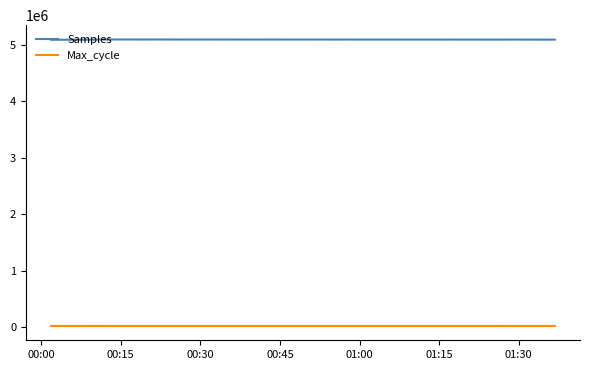

Rank the series by their average value, from highest to lowest.

Samples, Max_cycle